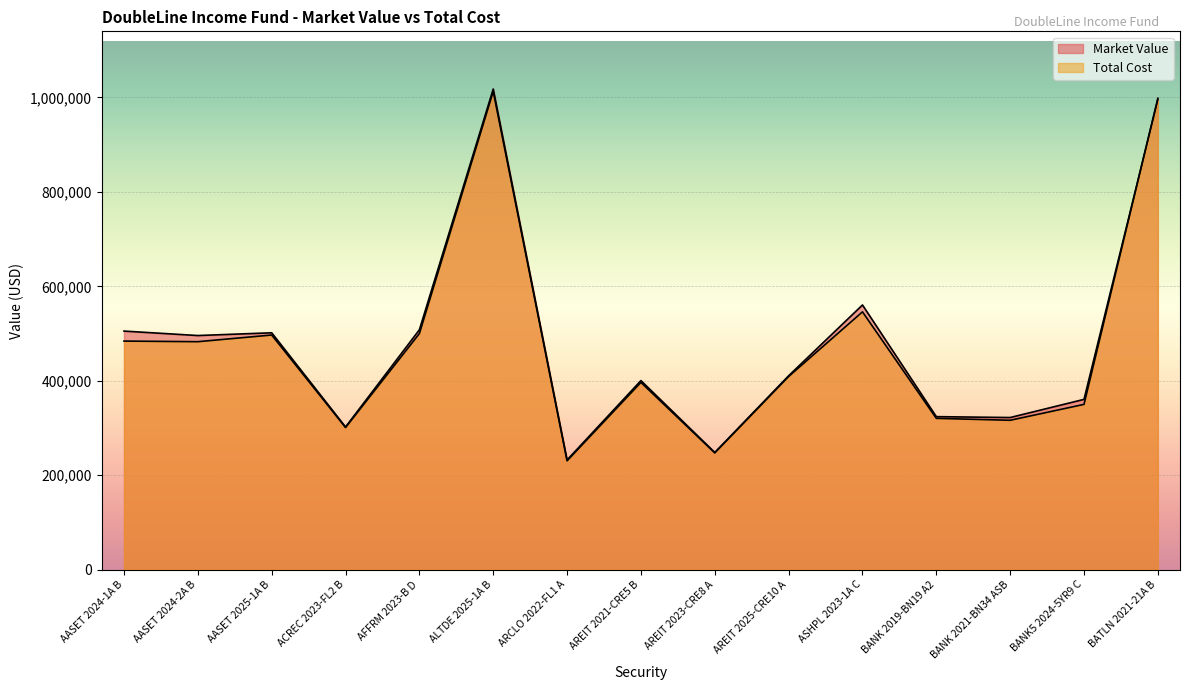

At which category does Total Cost reach its first local valley?

AASET 2024-2A B